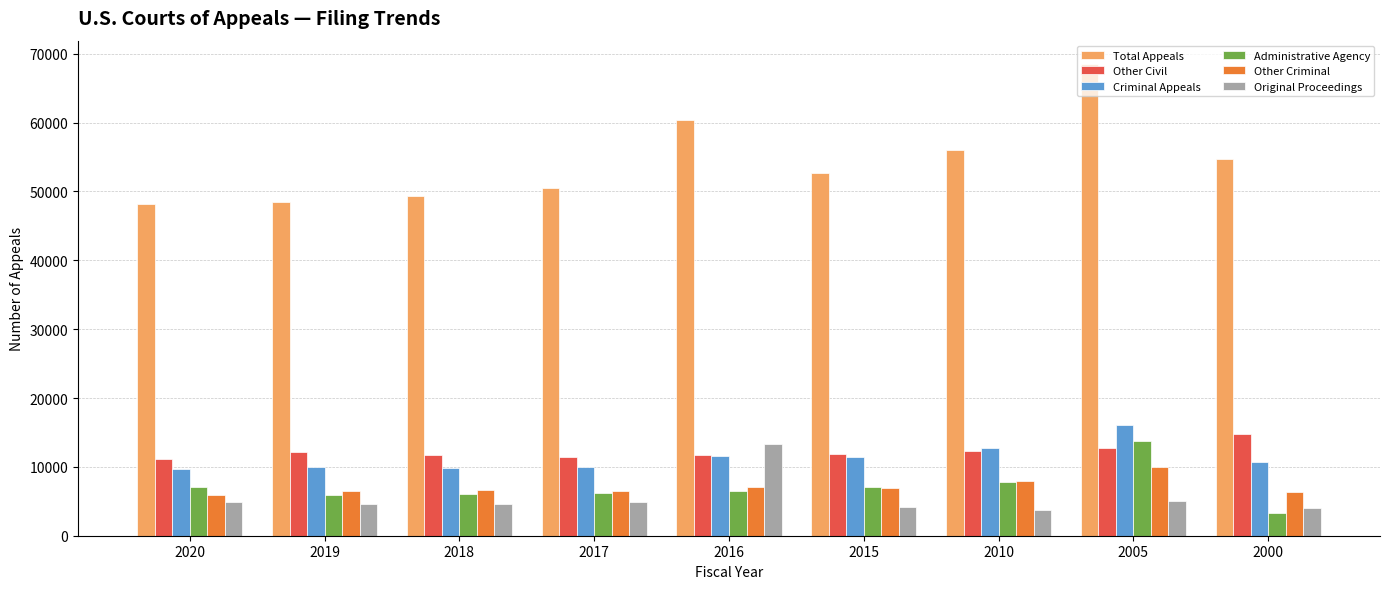

True or false: Total Appeals has a value of 100763 at 2010.

False